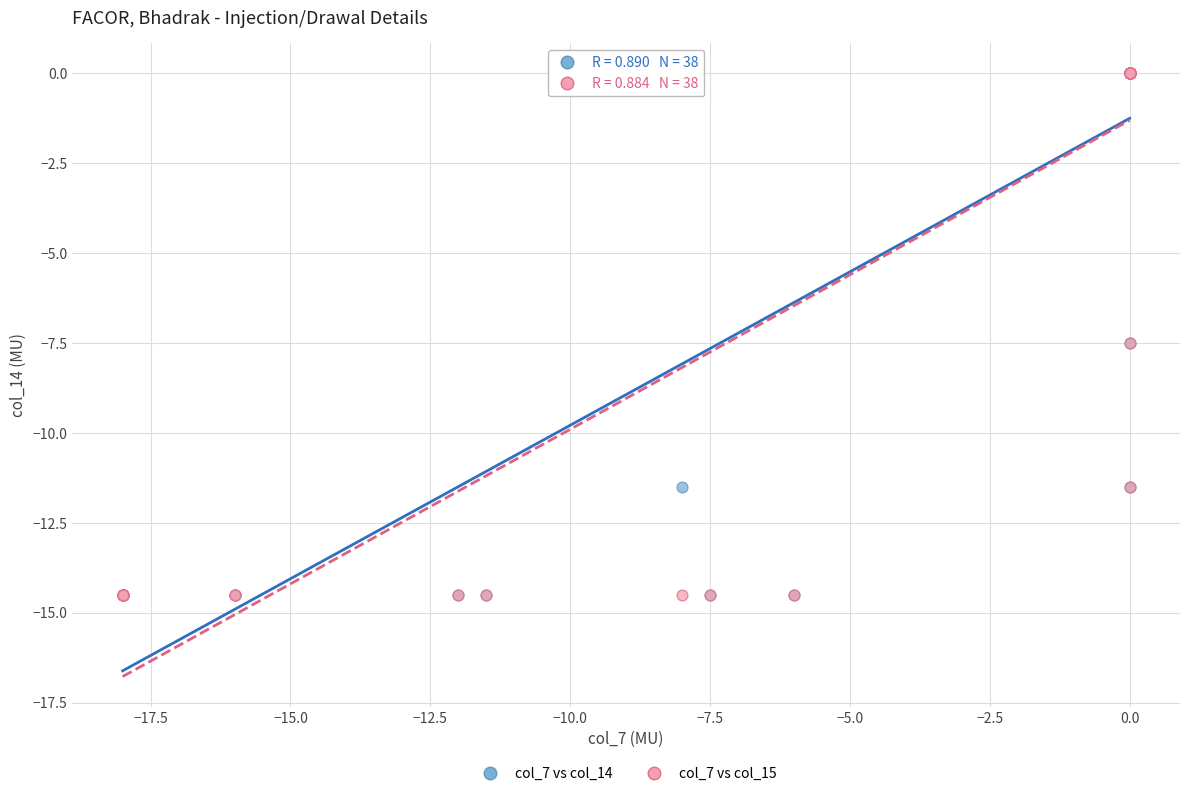

What are all the series names shown in the legend?

col_7 vs col_14, col_7 vs col_15